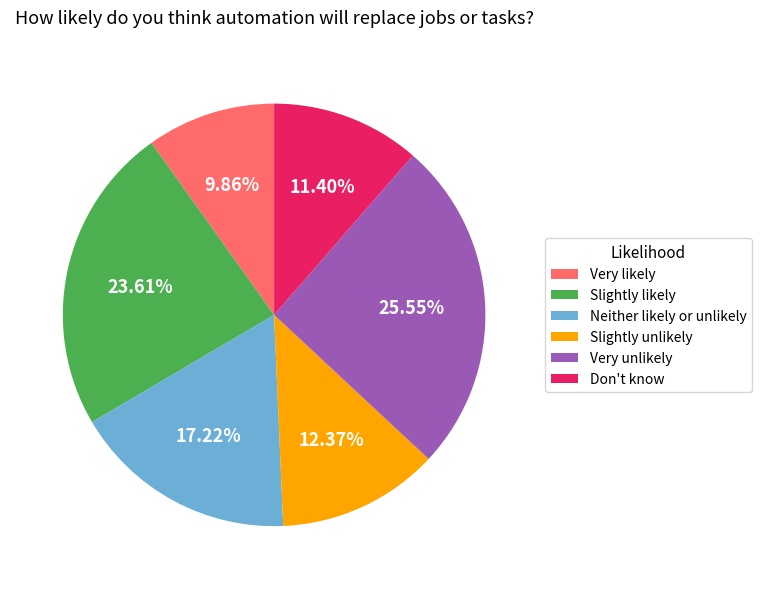

What portion of the pie excludes Neither likely or unlikely?

82.8%